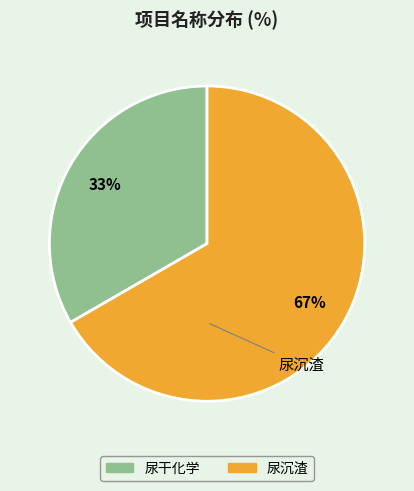

True or false: 尿沉渣 accounts for 81% of the total.

False